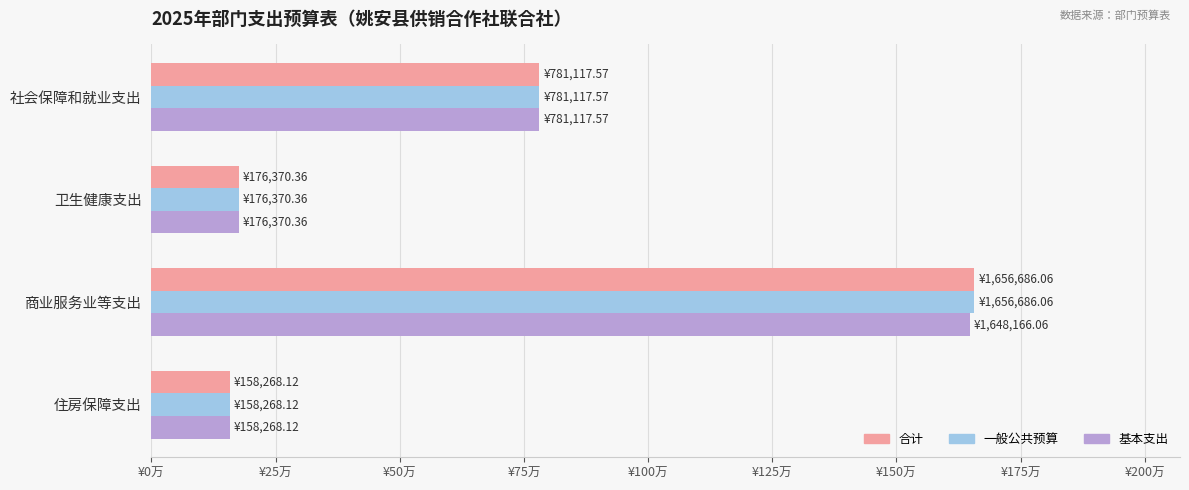

Rank the categories by 一般公共预算 value from highest to lowest.

商业服务业等支出, 社会保障和就业支出, 卫生健康支出, 住房保障支出